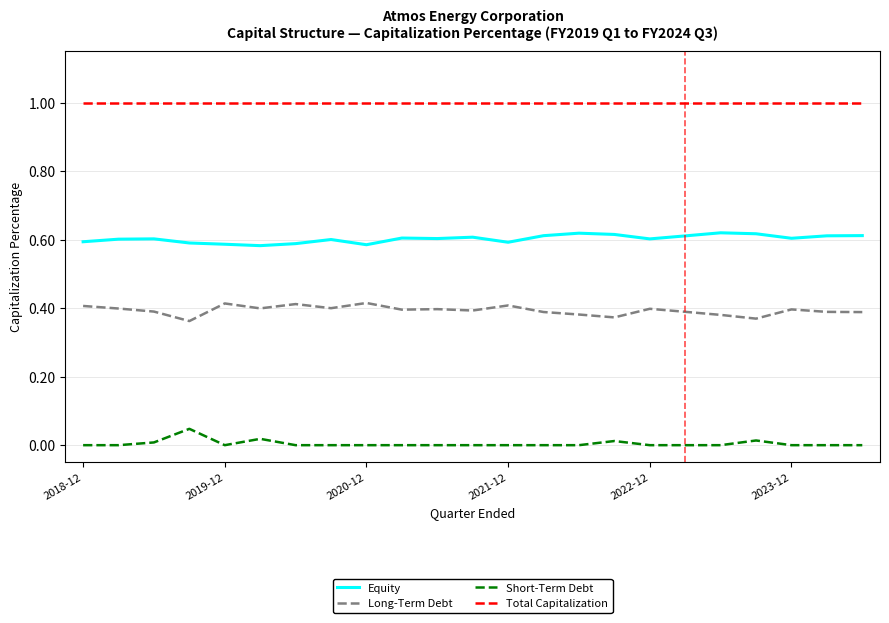

What is the maximum value shown in the chart?

1.0